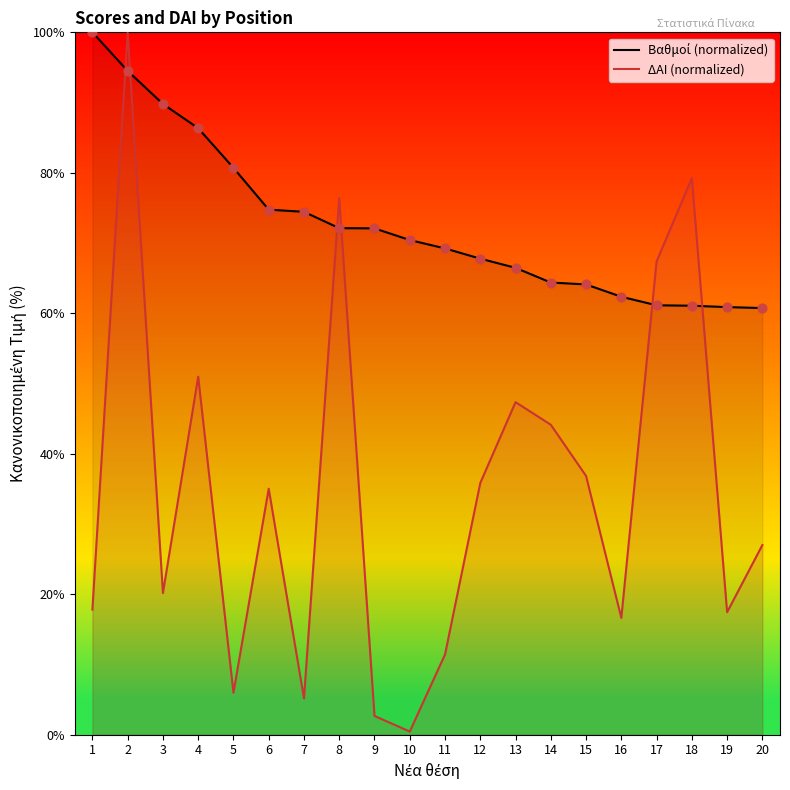

At which category is the sum across all series the highest?

2